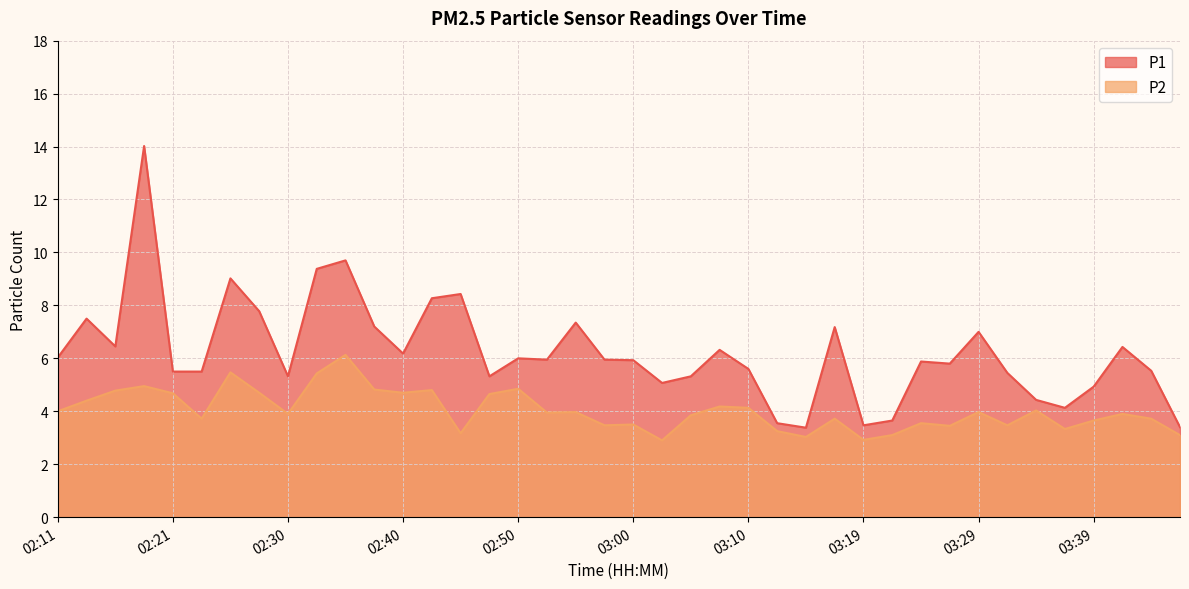

Reading right to left, transcribe all the data shown in this chart.

P1: 03:46=3.4	03:44=5.5	03:41=6.4	03:39=4.9	03:36=4.1	03:34=4.4	03:32=5.5	03:29=7.0	03:27=5.8	03:24=5.9	03:22=3.6	03:19=3.5	03:17=7.2	03:15=3.4	03:12=3.5	03:10=5.6	03:07=6.3	03:04=5.3	03:02=5.1	03:00=5.9	02:57=6.0	02:55=7.3	02:52=6.0	02:50=6.0	02:47=5.3	02:45=8.4	02:43=8.3	02:40=6.2	02:38=7.2	02:35=9.7	02:33=9.4	02:30=5.3	02:28=7.8	02:26=9.0	02:23=5.5	02:21=5.5	02:18=14.0	02:16=6.5	02:13=7.5	02:11=6.0
P2: 03:46=3.1	03:44=3.7	03:41=3.9	03:39=3.6	03:36=3.3	03:34=4.0	03:32=3.5	03:29=4.0	03:27=3.5	03:24=3.5	03:22=3.1	03:19=2.9	03:17=3.7	03:15=3.0	03:12=3.2	03:10=4.1	03:07=4.2	03:04=3.9	03:02=2.9	03:00=3.5	02:57=3.5	02:55=4.0	02:52=4.0	02:50=4.8	02:47=4.7	02:45=3.2	02:43=4.8	02:40=4.7	02:38=4.8	02:35=6.1	02:33=5.4	02:30=3.9	02:28=4.7	02:26=5.5	02:23=3.7	02:21=4.7	02:18=5.0	02:16=4.8	02:13=4.4	02:11=4.0